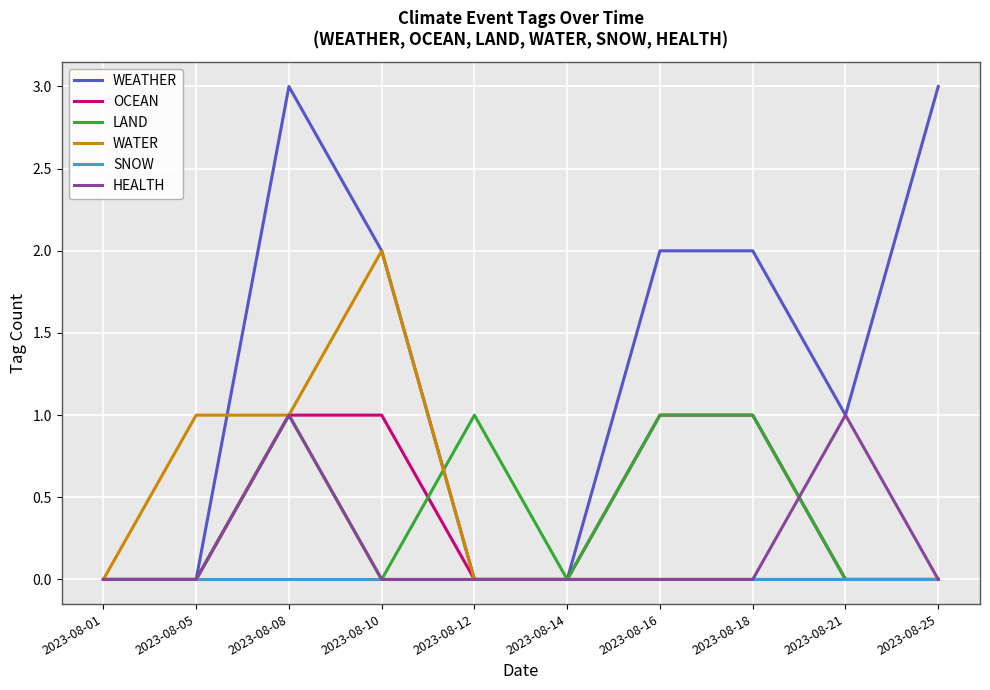

True or false: HEALTH has a value of 1 at 2023-08-14.

False